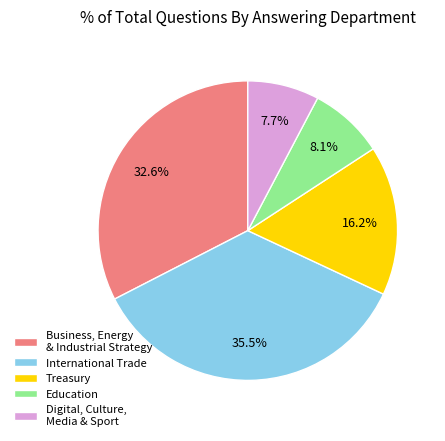

Rank the categories by value from highest to lowest.

International Trade, Business, Energy & Industrial Strategy, Treasury, Education, Digital, Culture, Media & Sport